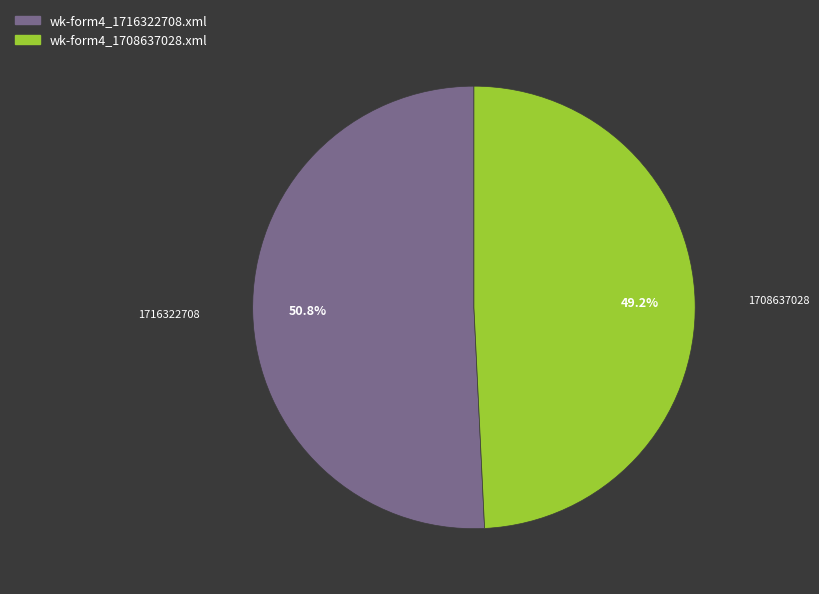

Count the number of slices in the pie.

2